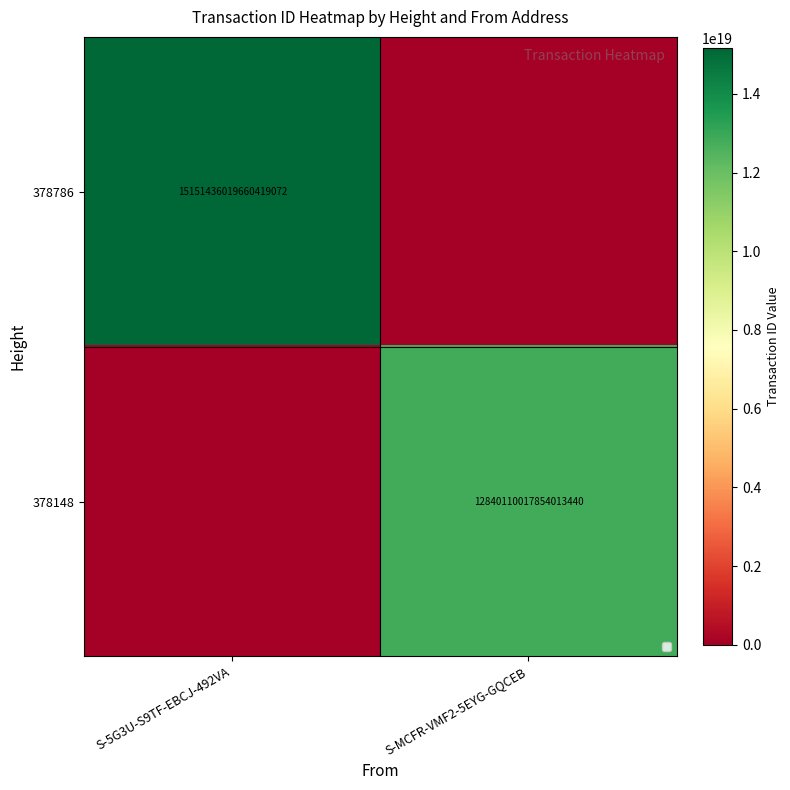

What is the difference between the highest and lowest values at S-MCFR-VMF2-5EYG-GQCEB?

12840110017854013440